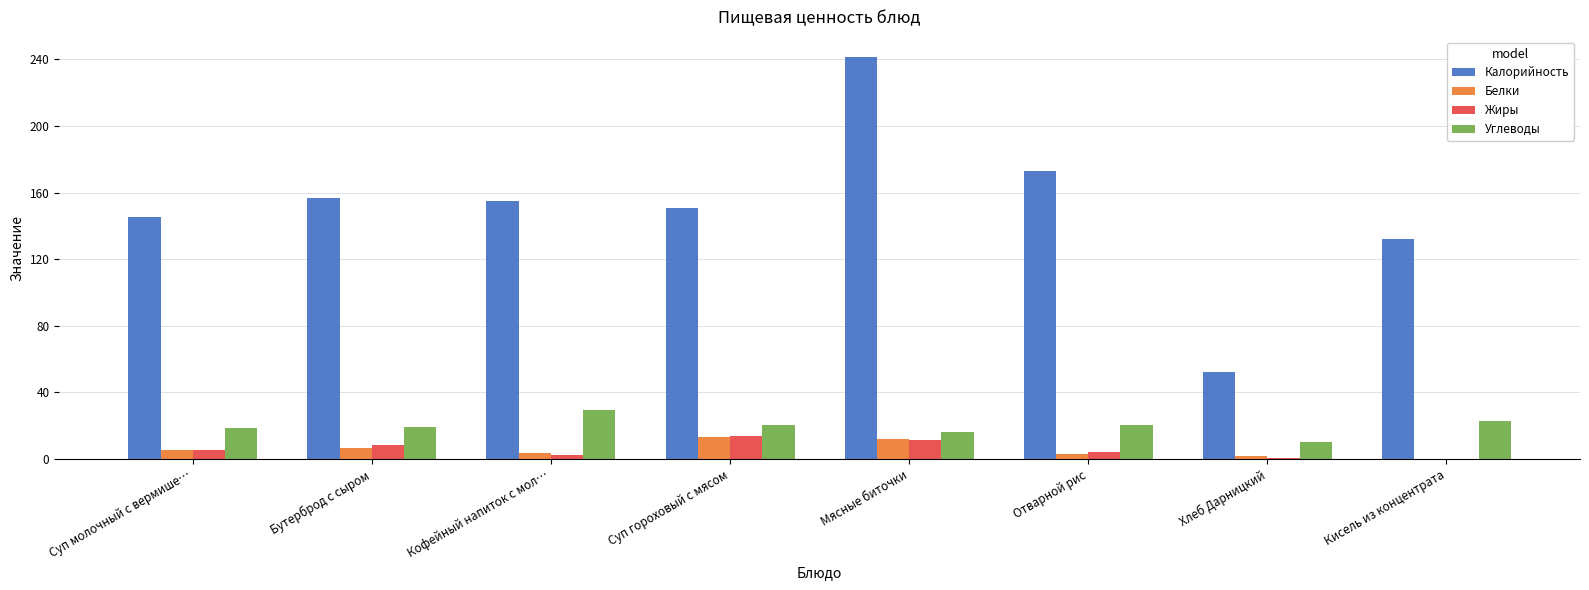

What is the sum of all Углеводы values?

157.5